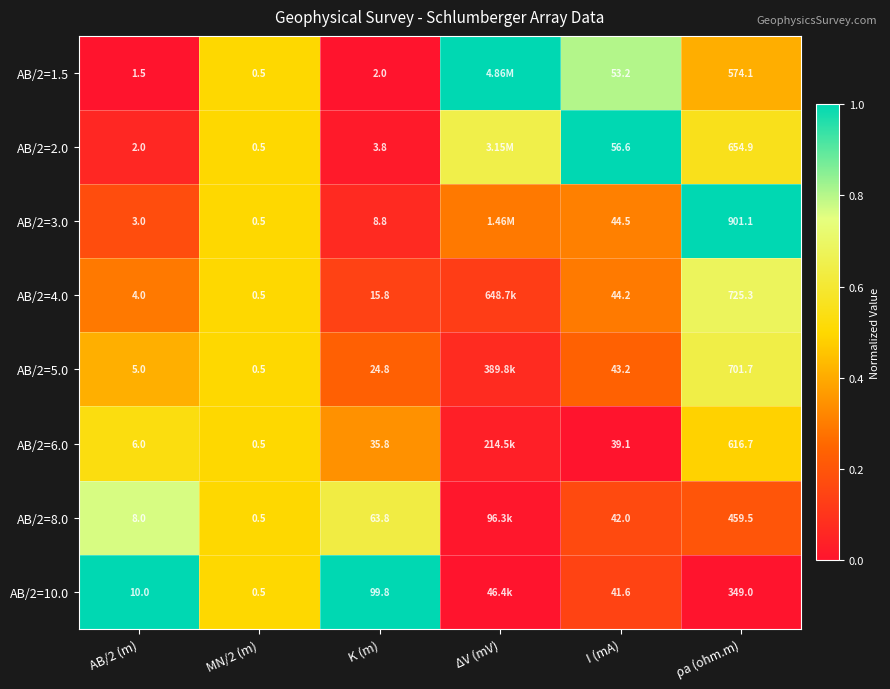

Rank the series at ρa (ohm.m) from lowest to highest value.

AB/2=10.0, AB/2=8.0, AB/2=1.5, AB/2=6.0, AB/2=2.0, AB/2=5.0, AB/2=4.0, AB/2=3.0